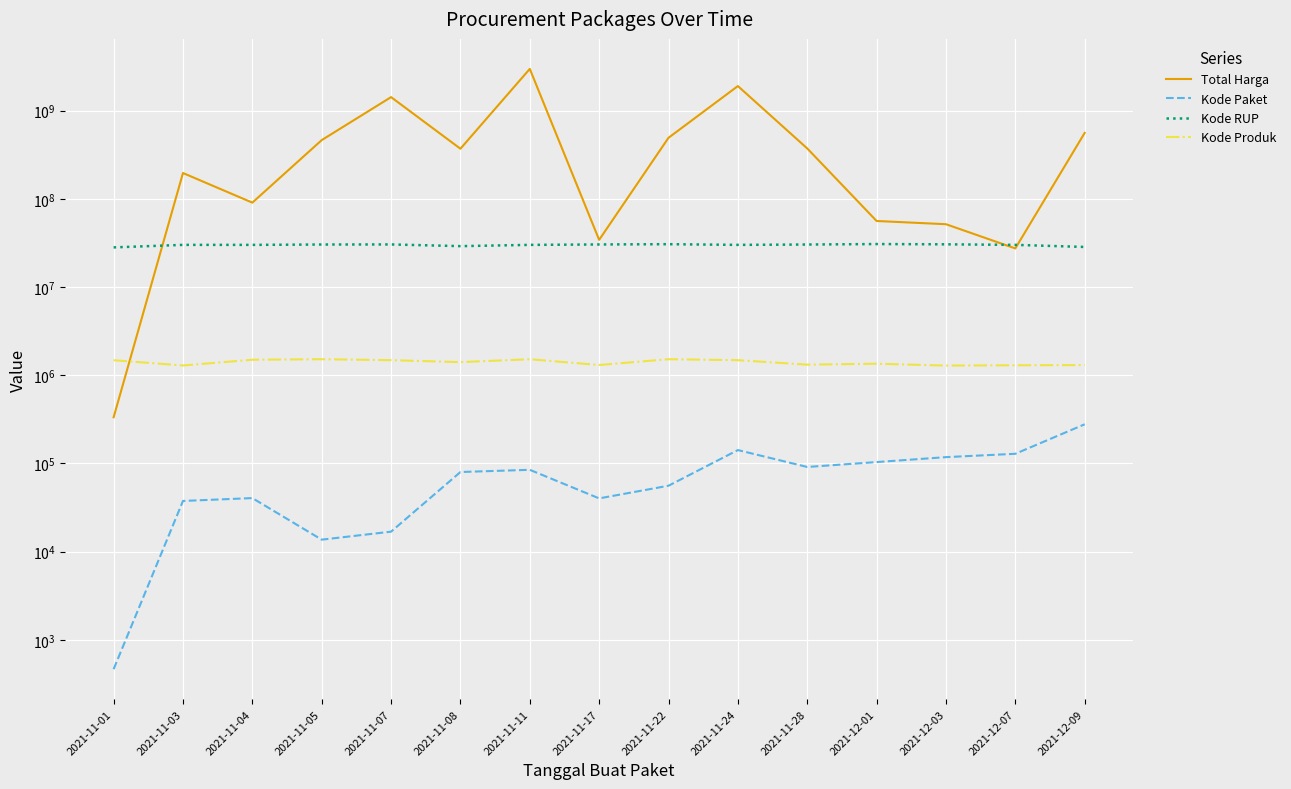

Which has a higher value, 2021-12-07 or 2021-11-05?

2021-11-05